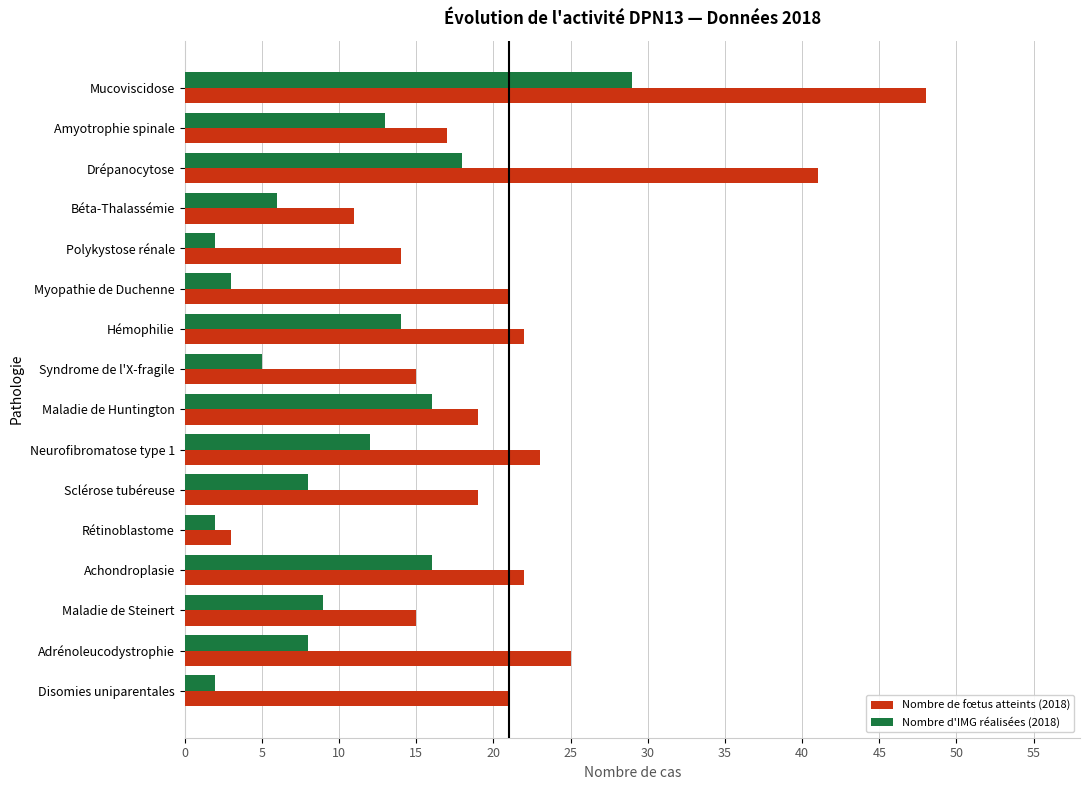

Which series changed the most between Polykystose rénale and Sclérose tubéreuse?

Nombre d'IMG réalisées (2018)